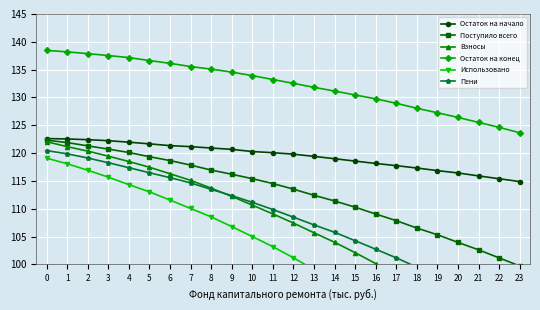

True or false: Остаток на конец has a value of 175.6 at 10.

False